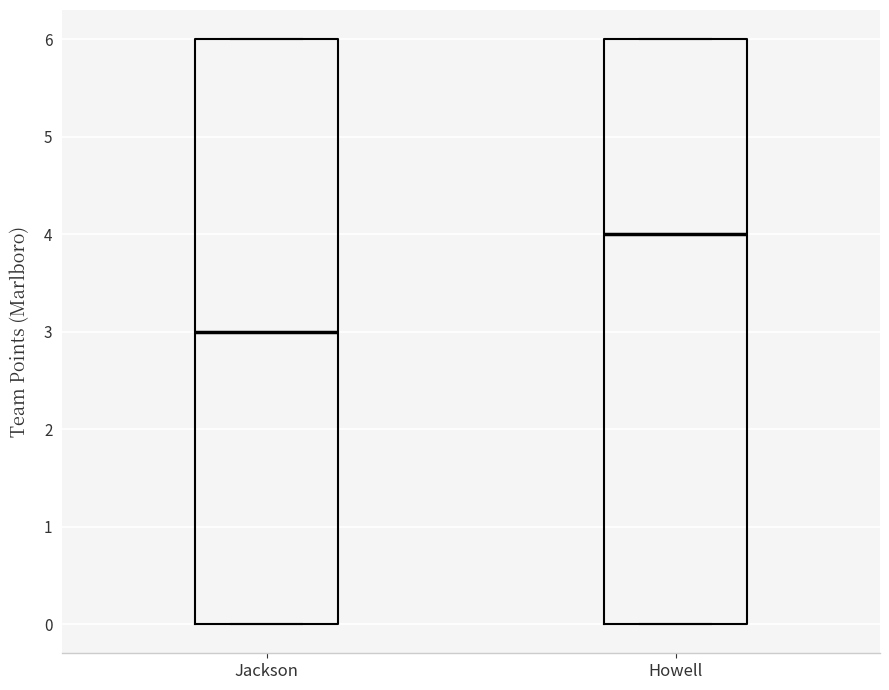

Where is the lower edge of the box for Howell on the y-axis? The values are not printed on the chart, so give them approximately, as read against the axis.

0